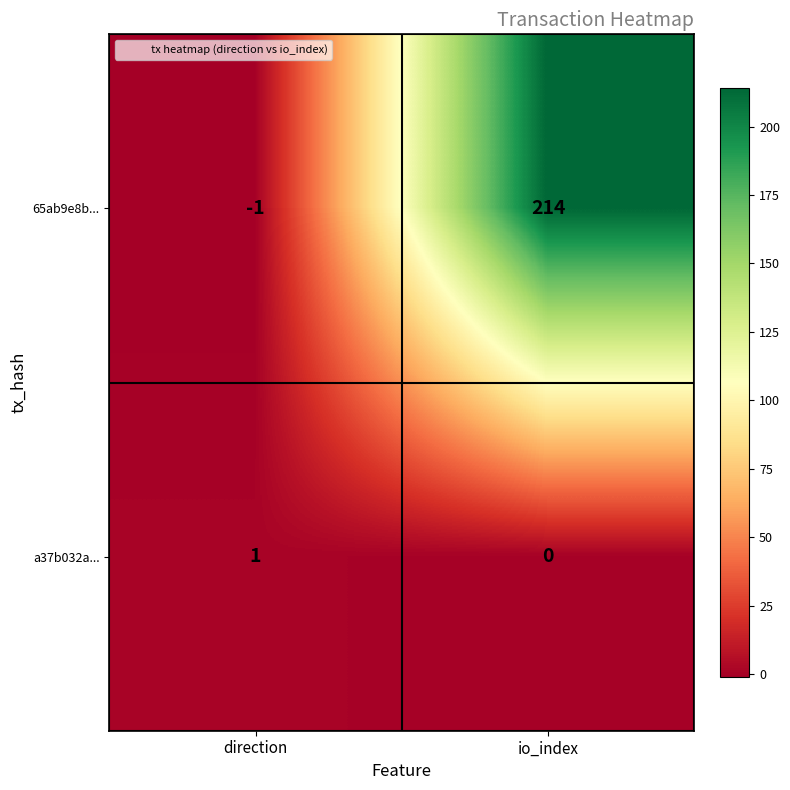

What is the spread (max minus min) of values at io_index?

214